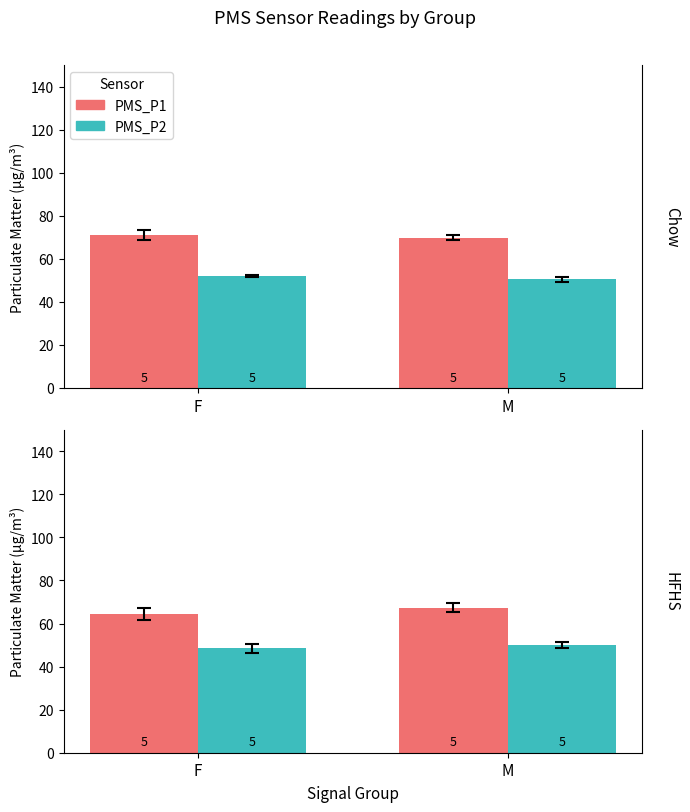

What is the spread (max minus min) of values at M?

17.3